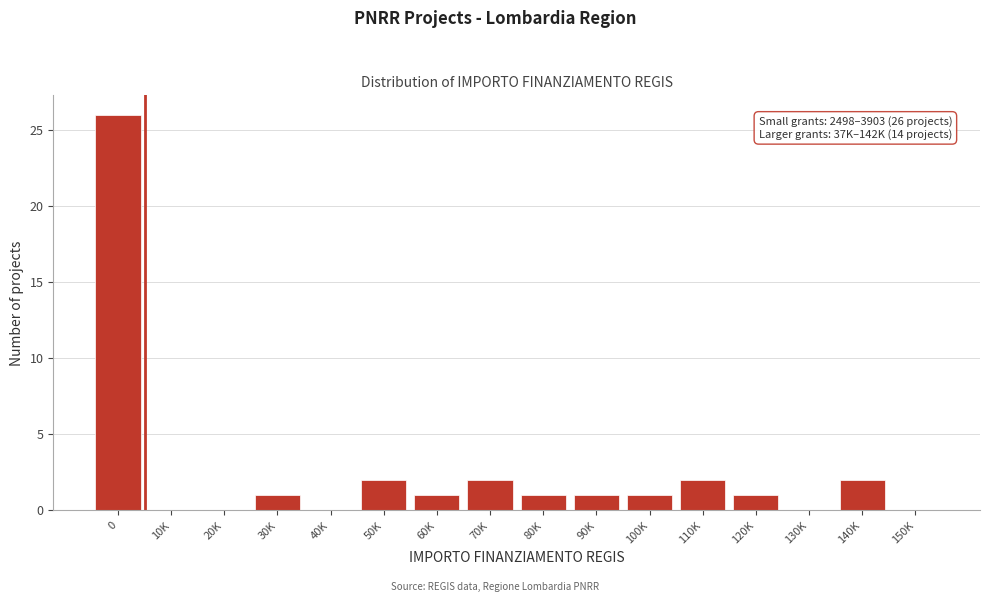

Reading left to right, what are all the values shown in this chart?

0=26	10K=0	20K=0	30K=1	40K=0	50K=2	60K=1	70K=2	80K=1	90K=1	100K=1	110K=2	120K=1	130K=0	140K=2	150K=0